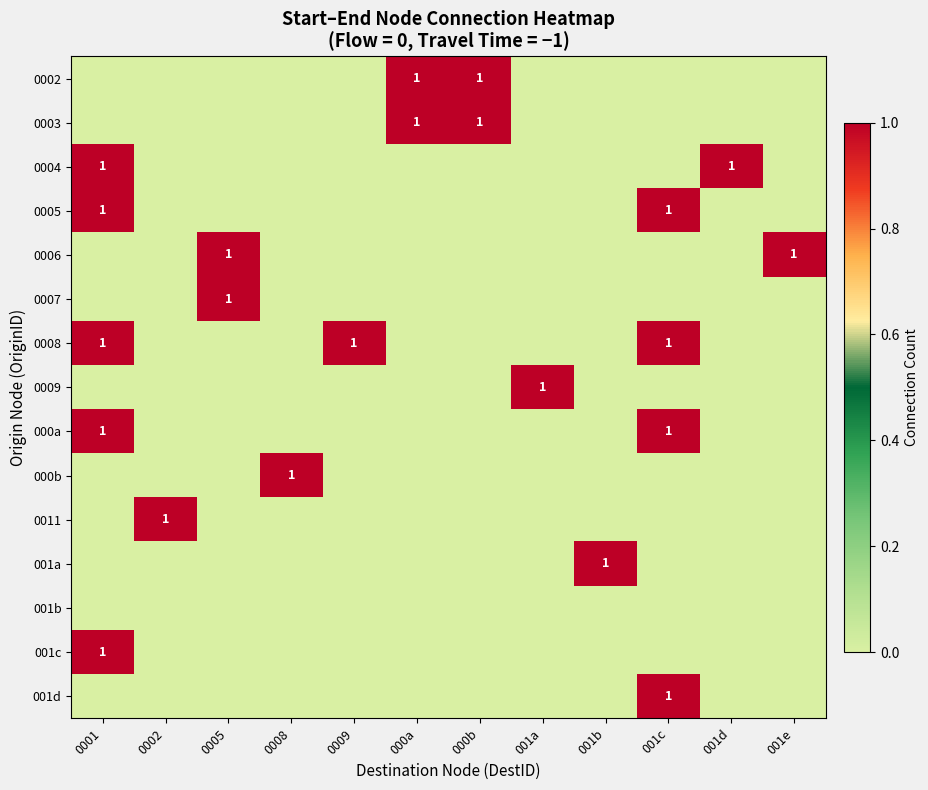

Is the value of 0005 at 000b greater than the value of 0004 at 001b?

No